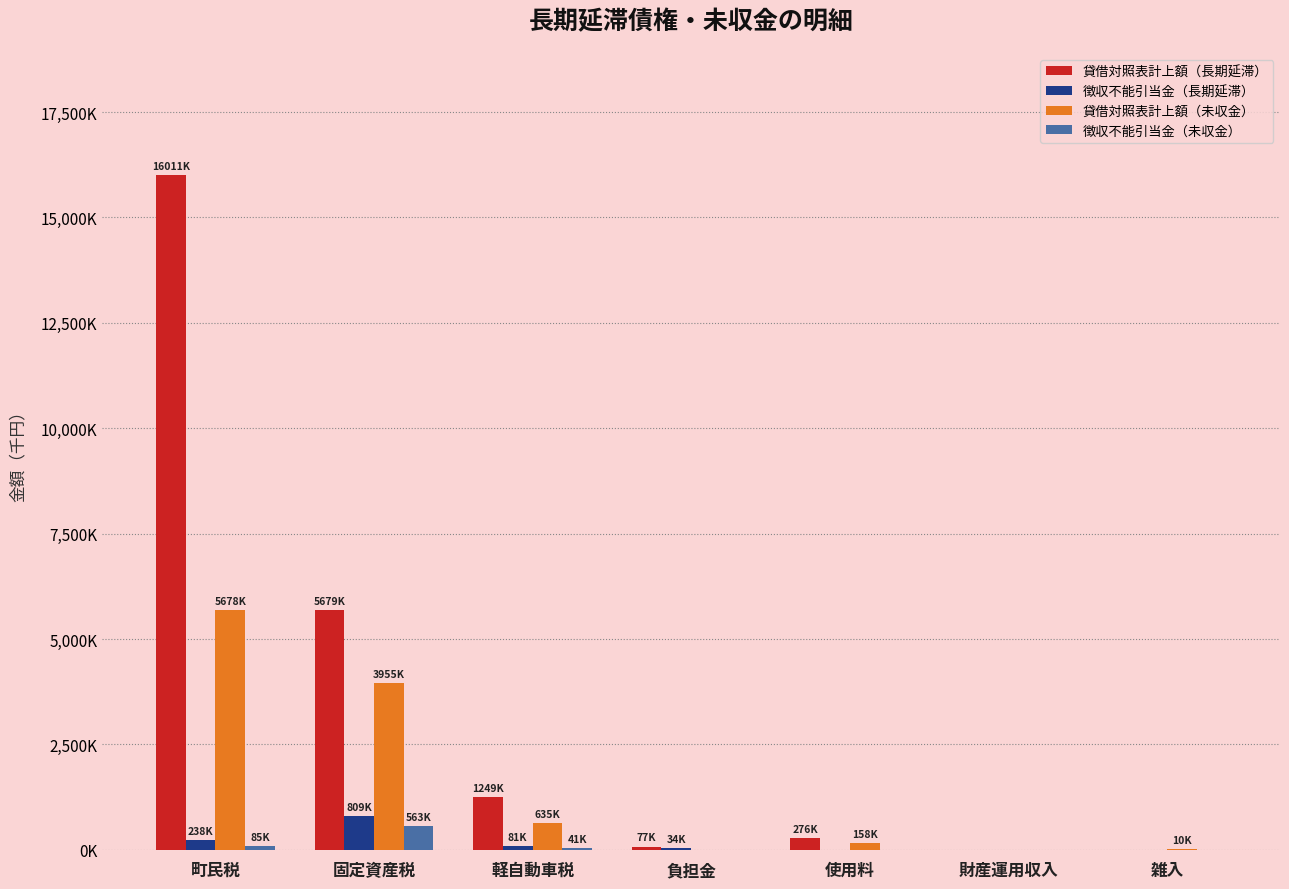

True or false: 徴収不能引当金（長期延滞） has a value of 530891 at 財産運用収入.

False